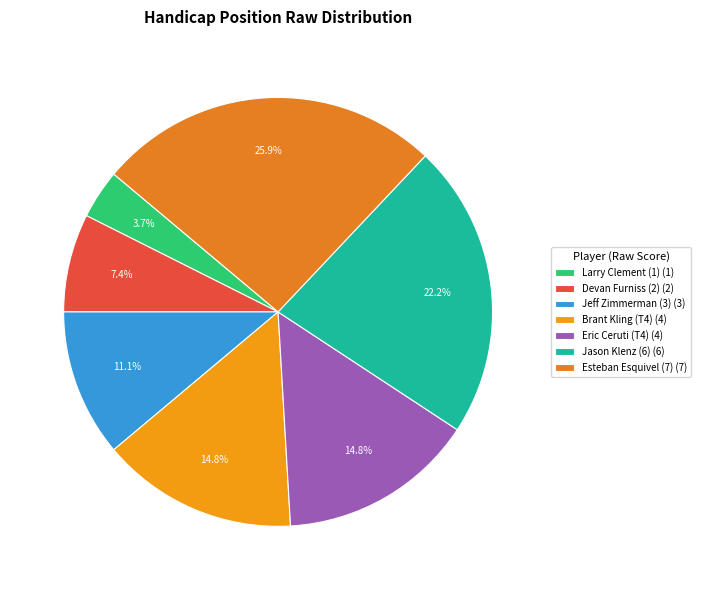

How many slices are in this pie chart?

7